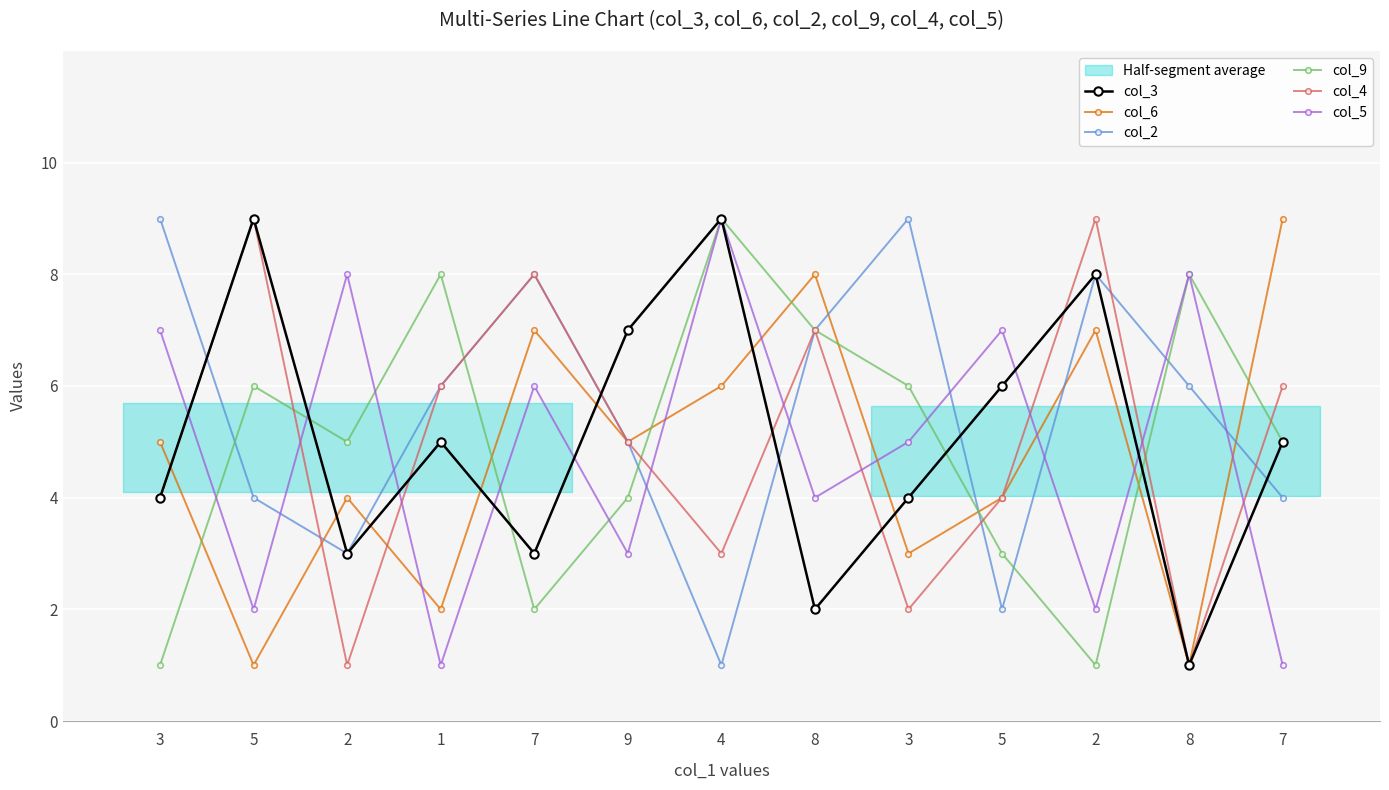

At 8, list the series in order from largest to smallest.

col_6, col_2, col_9, col_4, col_5, col_3